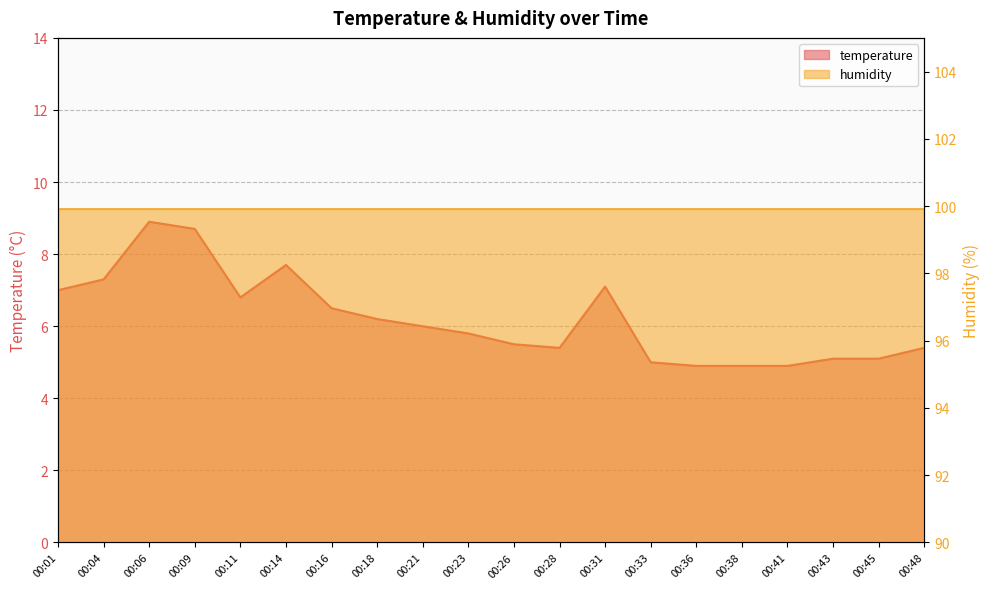

What is the average value?

6.2